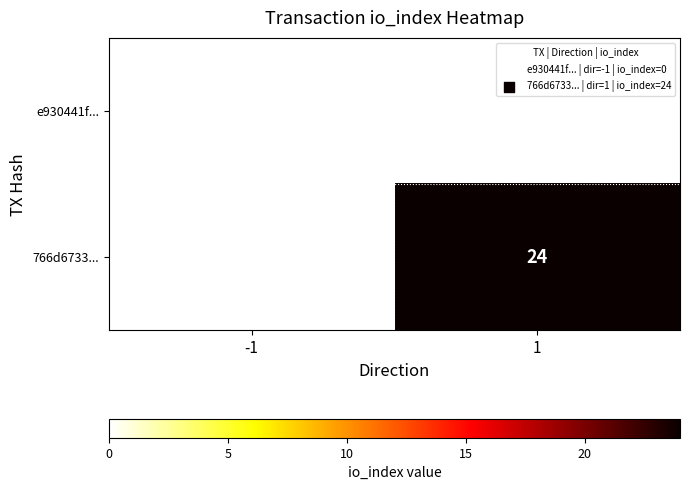

True or false: 766d6733... has a value of 11 at 1.

False